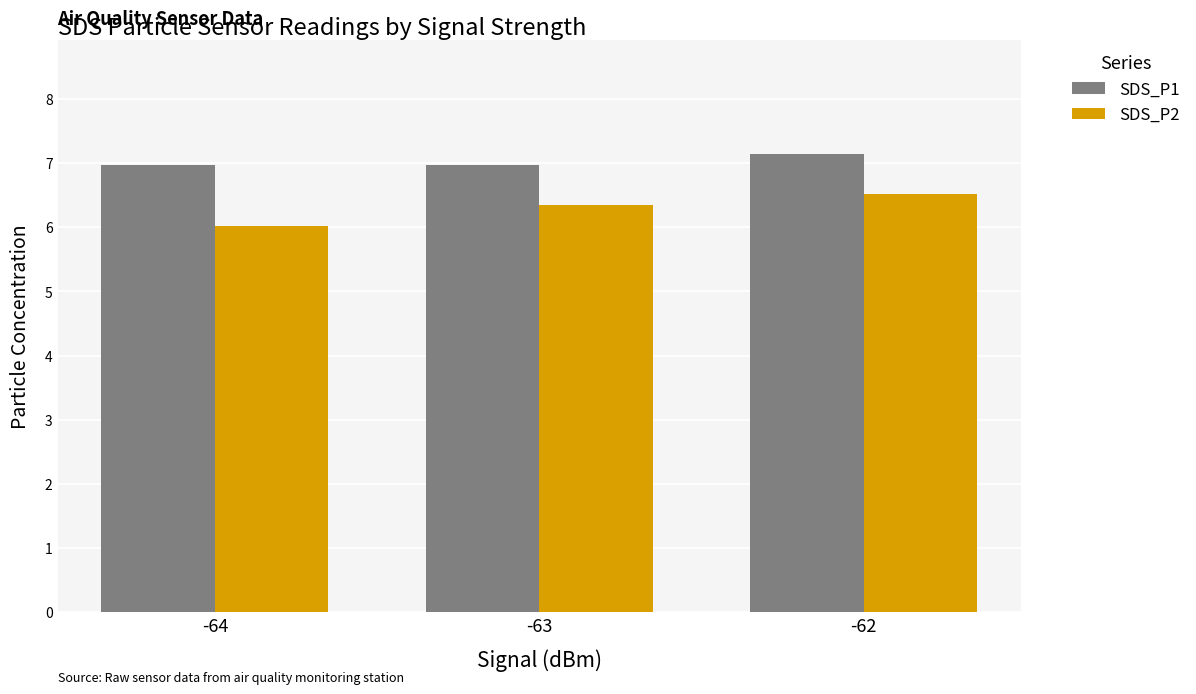

Reading left to right, list all the values displayed in this chart.

SDS_P1: 7.0	7.0	7.1
SDS_P2: 6.0	6.3	6.5